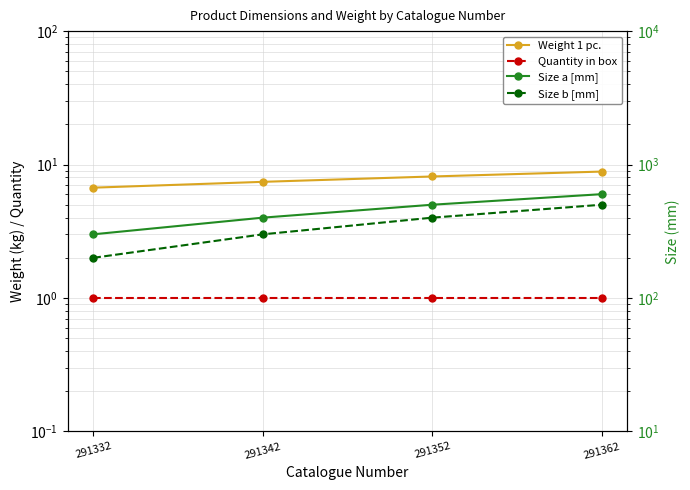

True or false: Size a [mm] and Size b [mm] intersect in this chart.

False